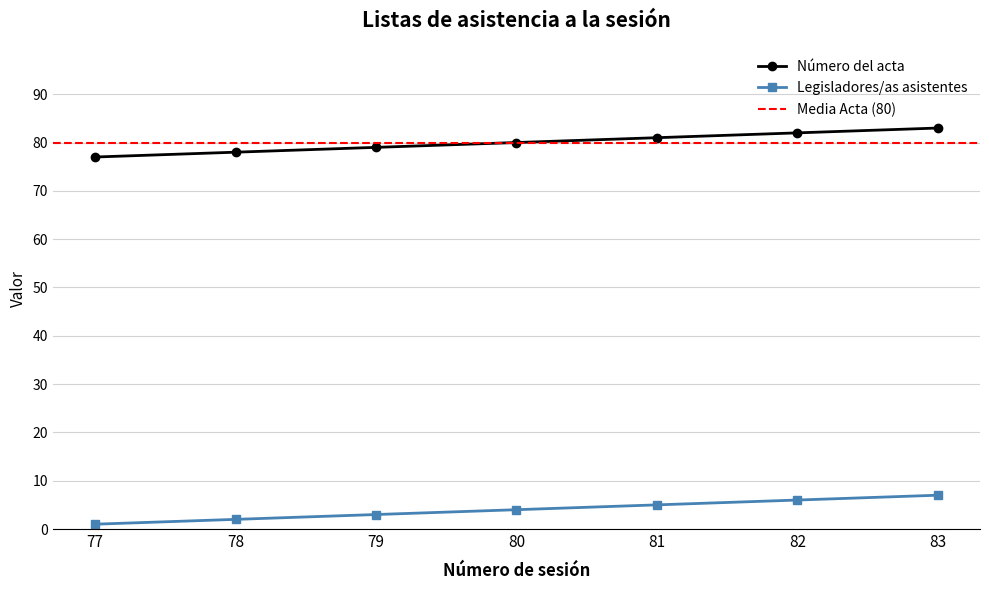

At which category is the sum across all series the highest?

83